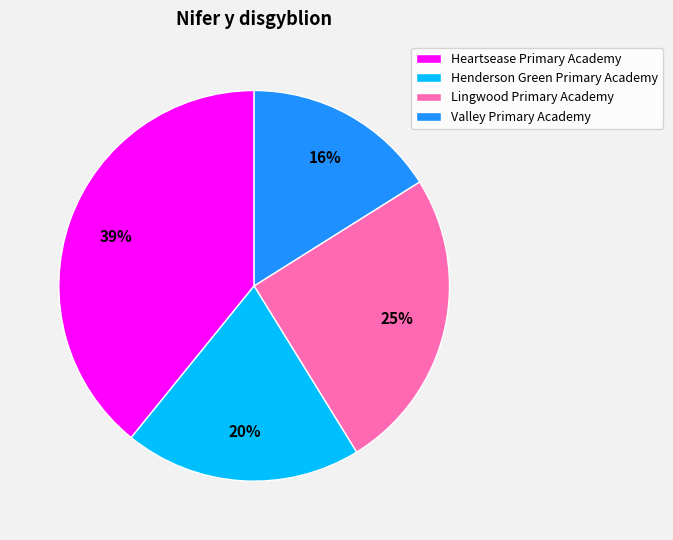

To the nearest percent, what percentage of the pie is Heartsease Primary Academy?

39%